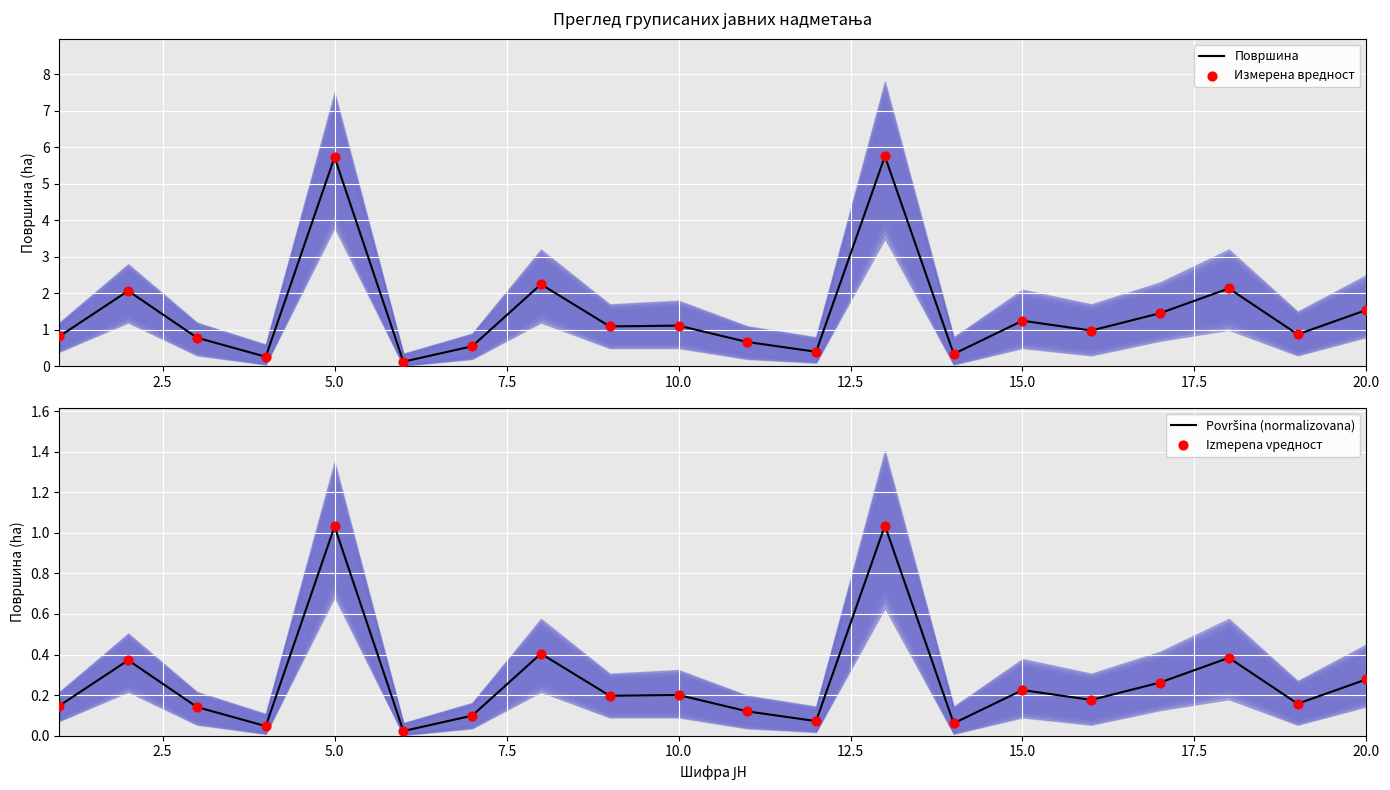

What is the highest value of the Површина series?

5.8